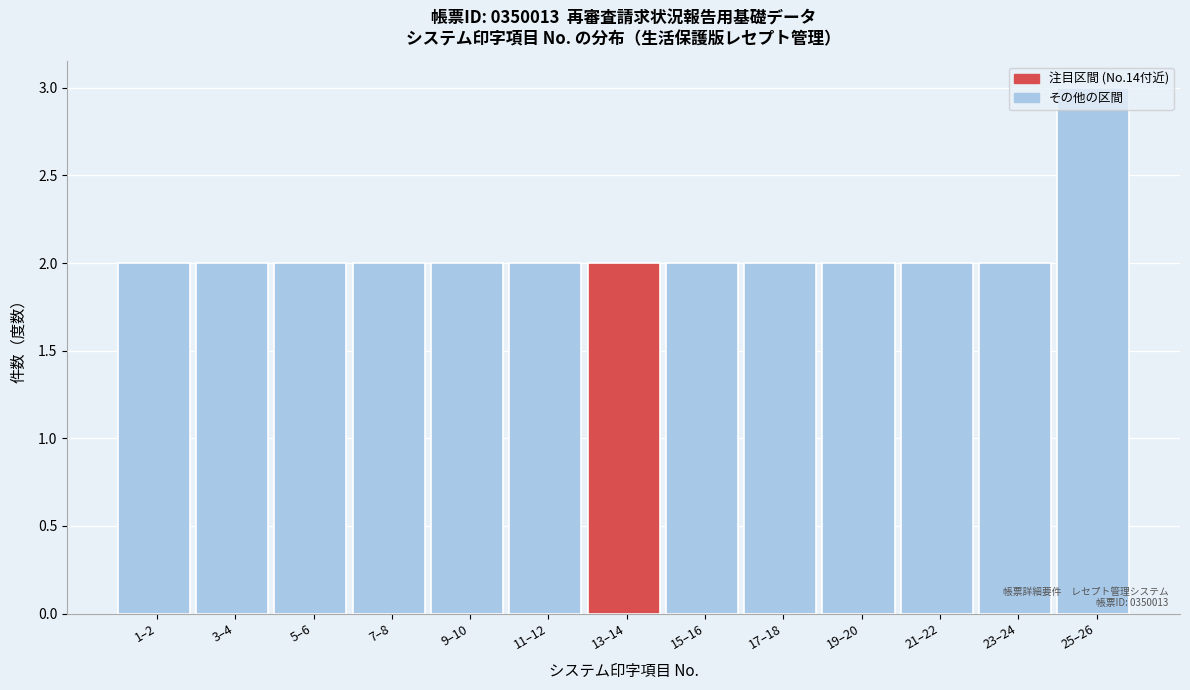

What is the label of the 5th bar from the left?

9–10